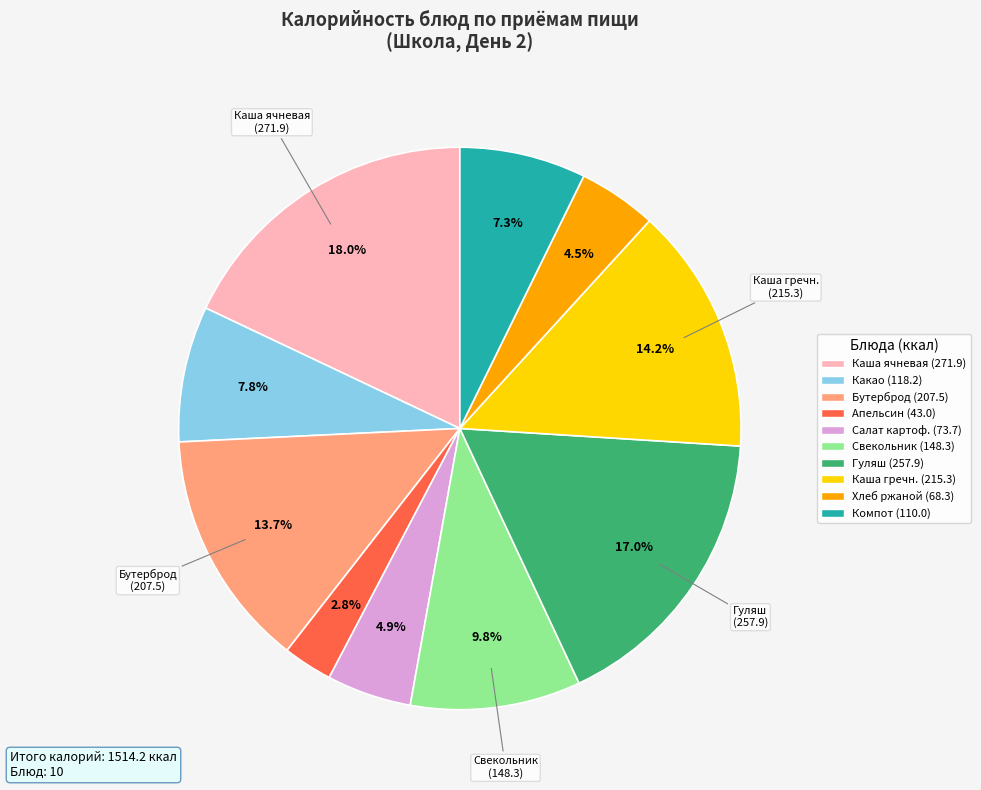

What is the ratio of the value at Бутерброд (207.5) to the value at Хлеб ржаной (68.3)?

3.0